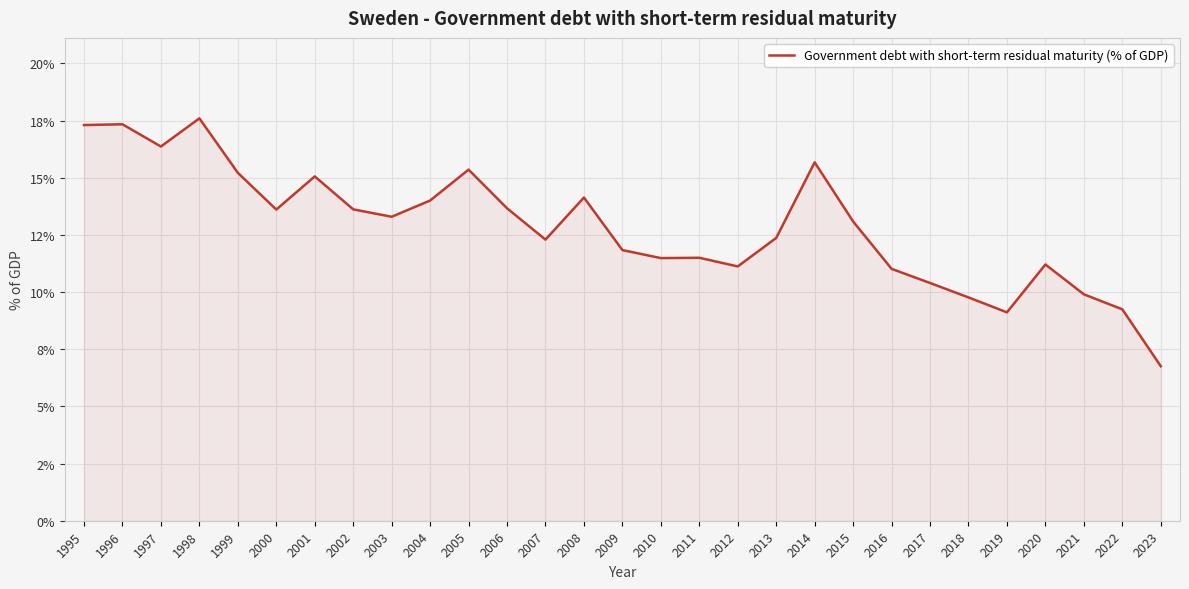

Does the chart display data point markers on the line(s)?

No